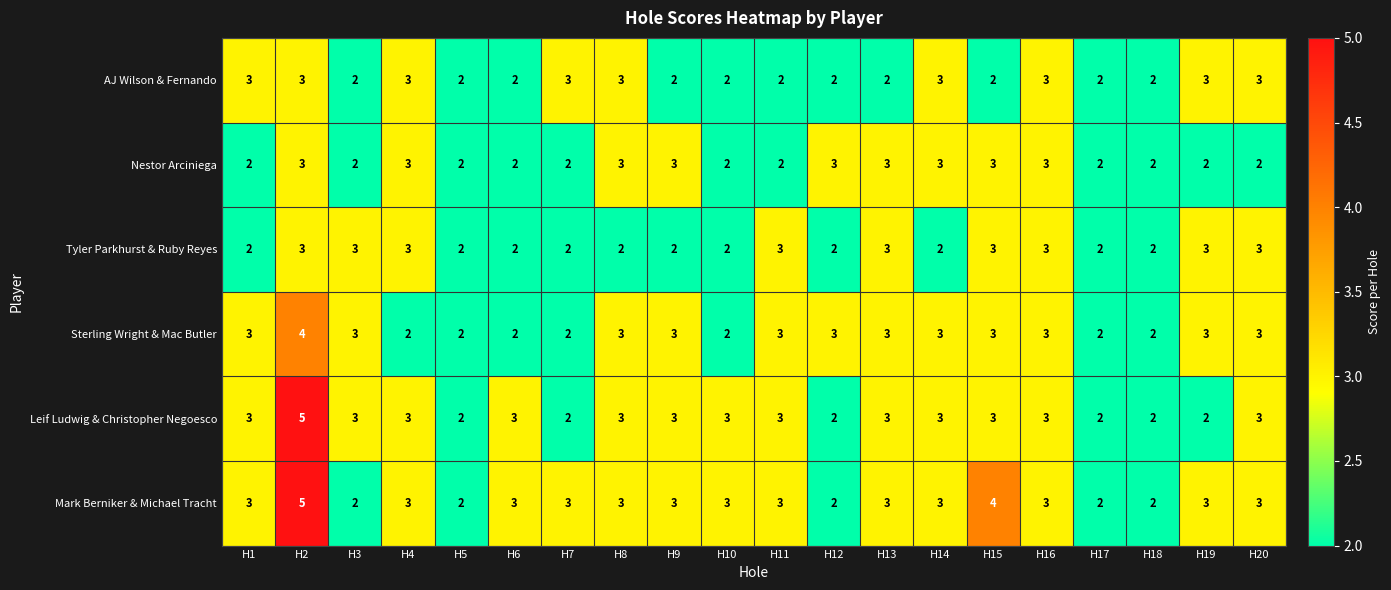

Is it true that Mark Berniker & Michael Tracht equals 3 at H14?

True